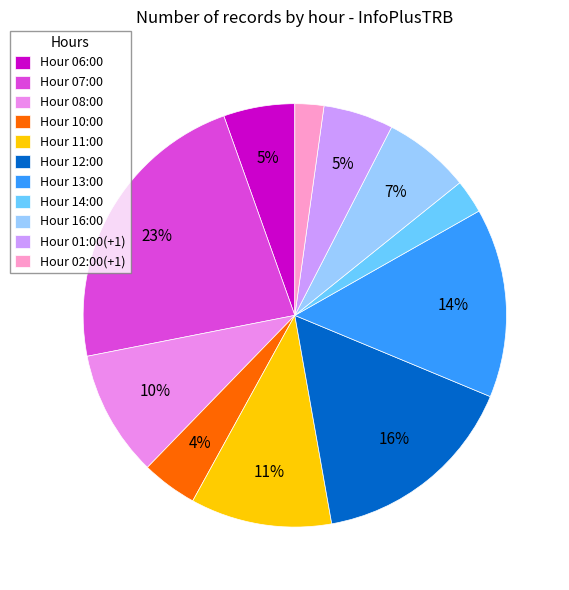

What is the largest slice in the pie chart?

Hour 07:00